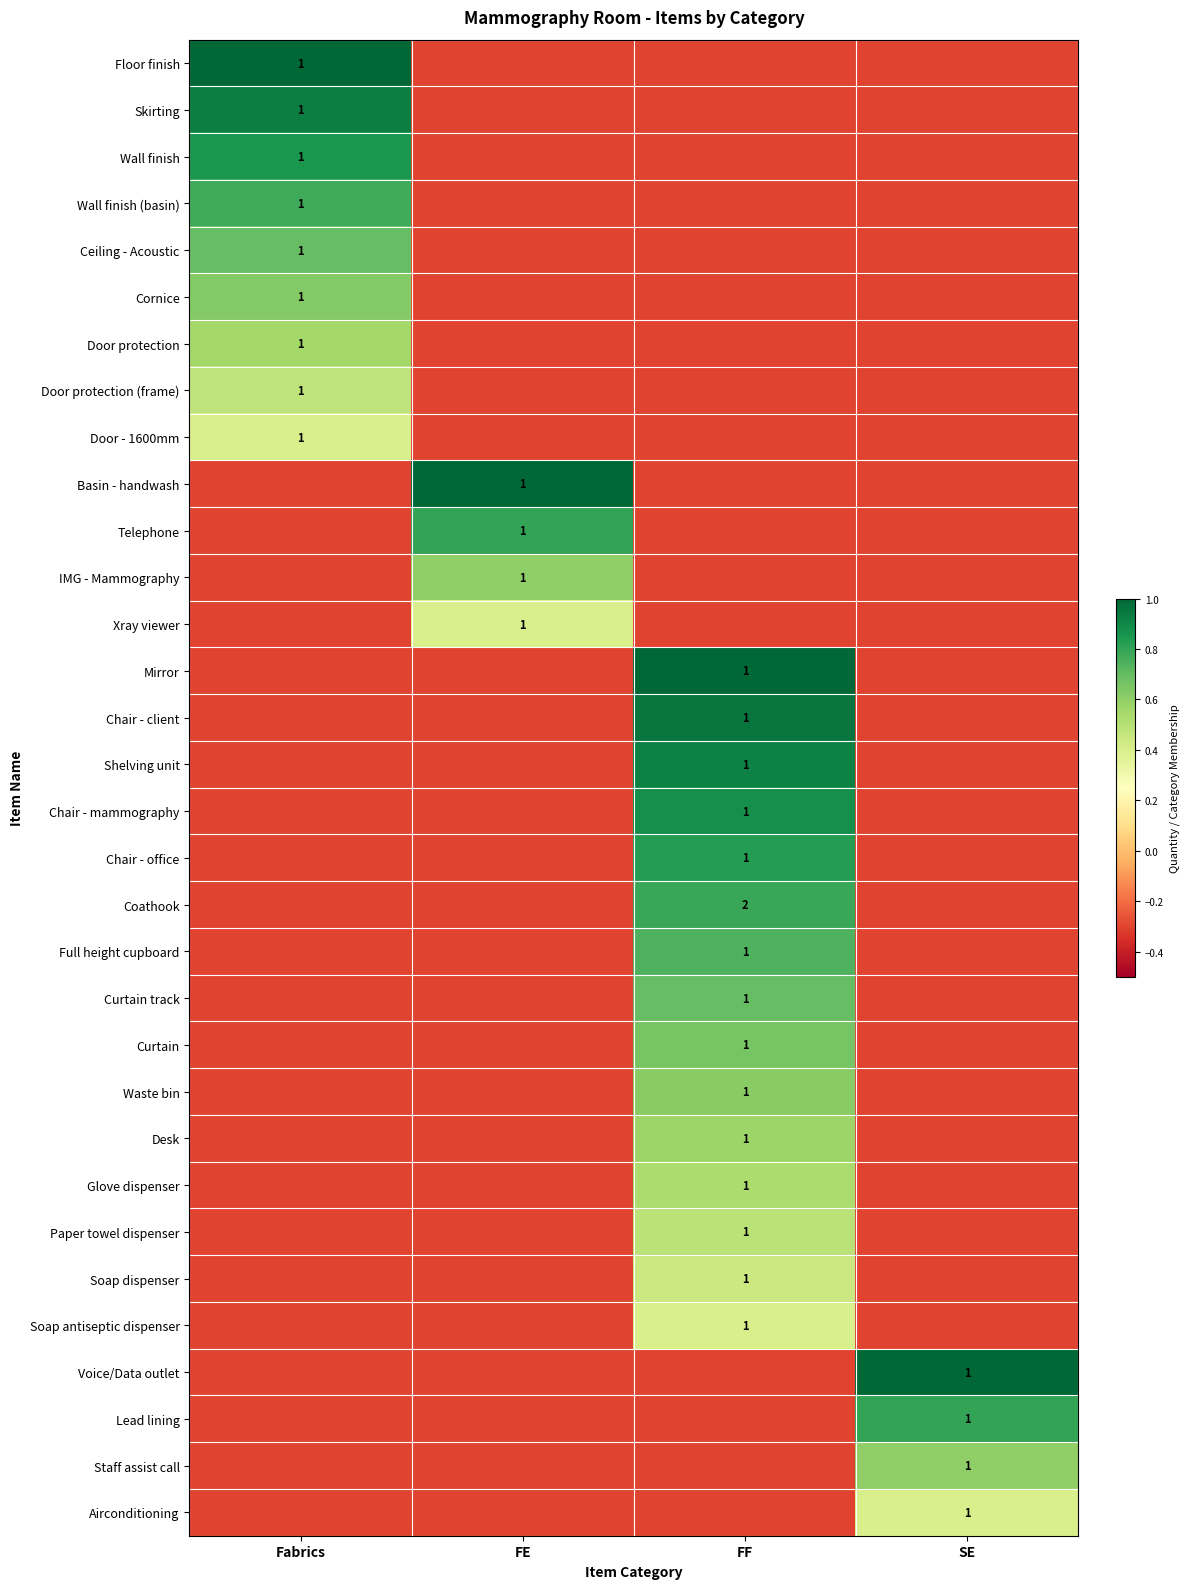

True or false: Skirting has a value of 1.0 at Fabrics.

True